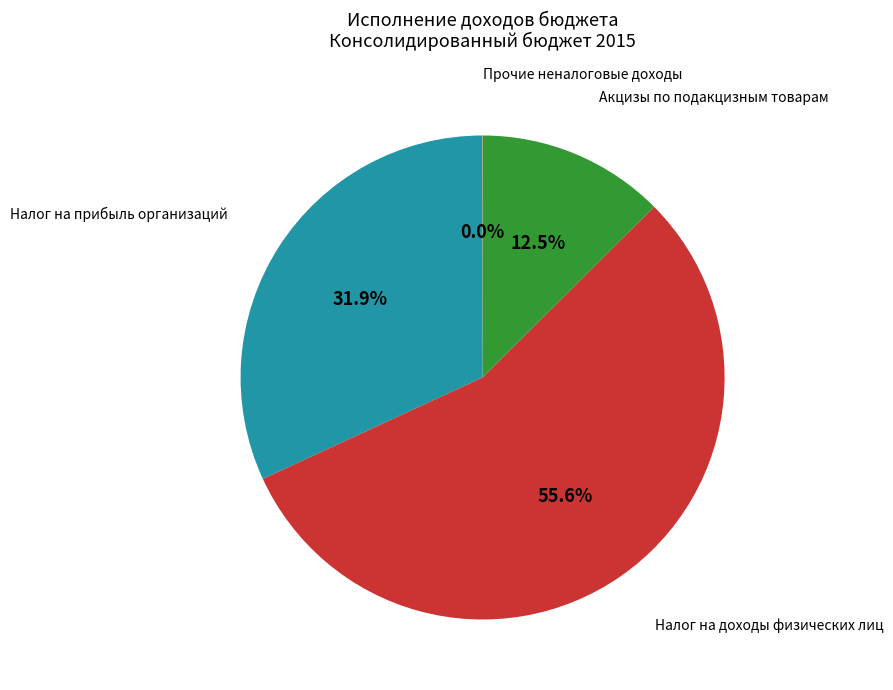

Is there a majority slice in this chart?

Yes